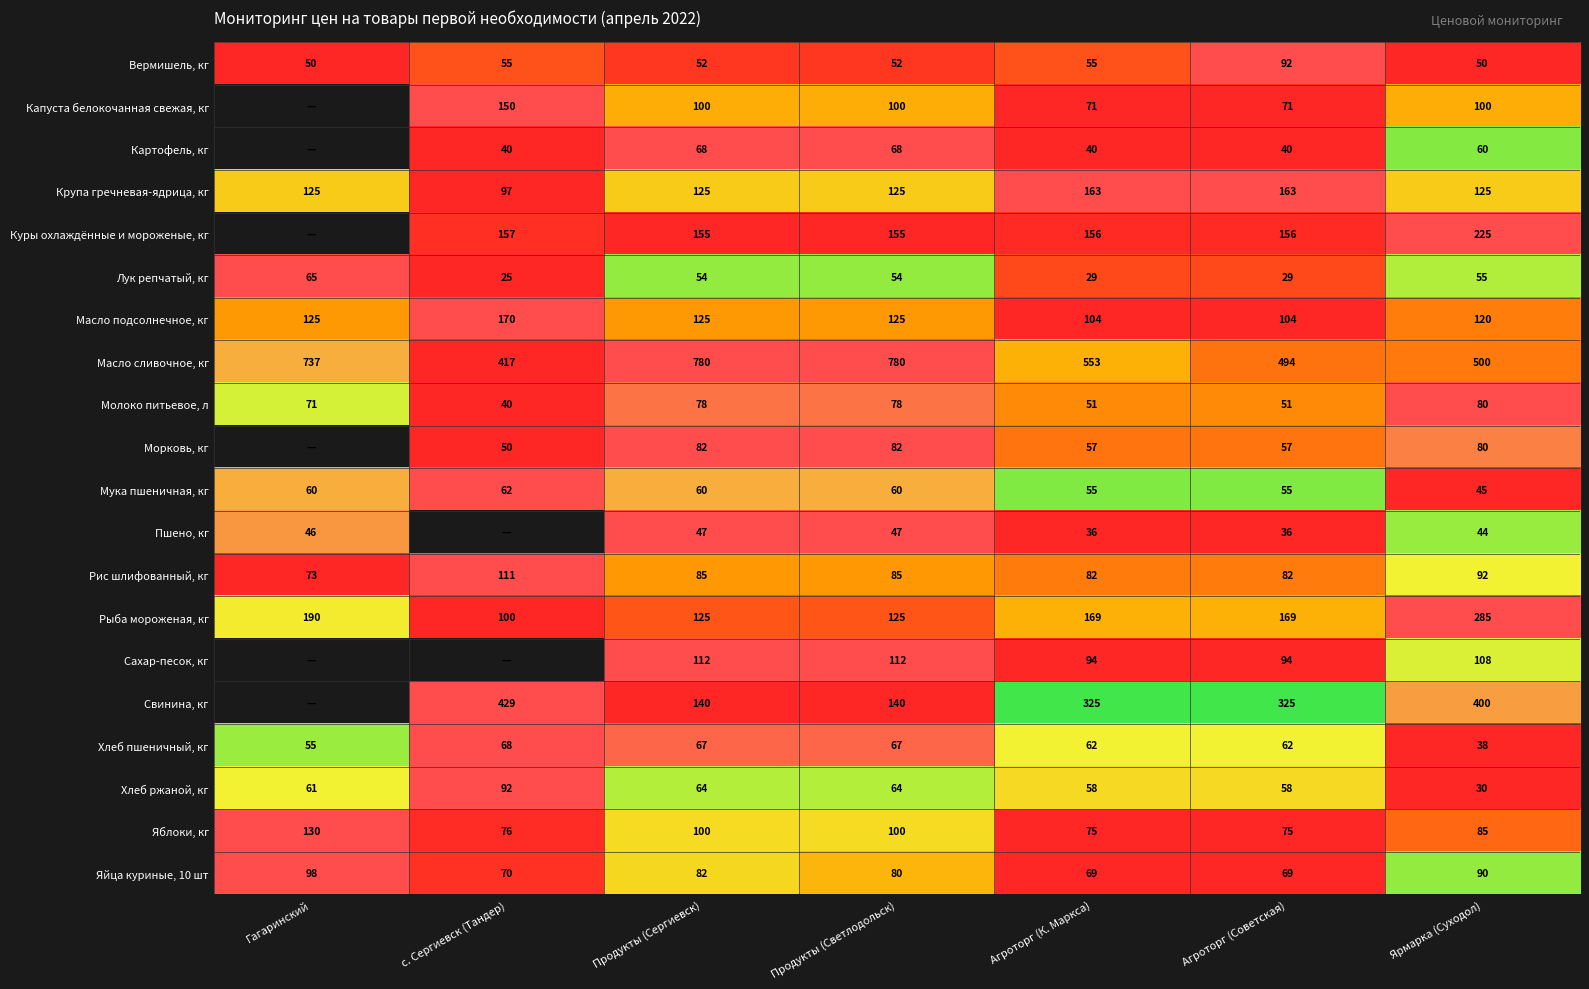

What is the spread (max minus min) of values at Продукты (Светлодольск)?

733